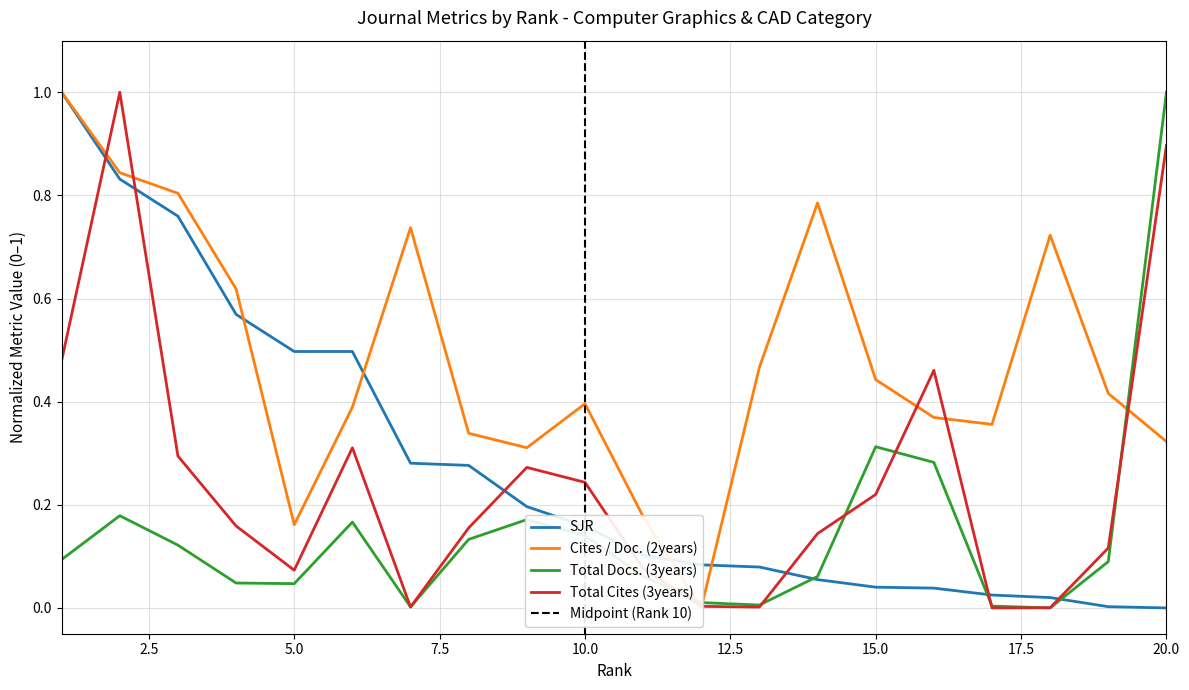

True or false: SJR and Cites / Doc. (2years) intersect in this chart.

True